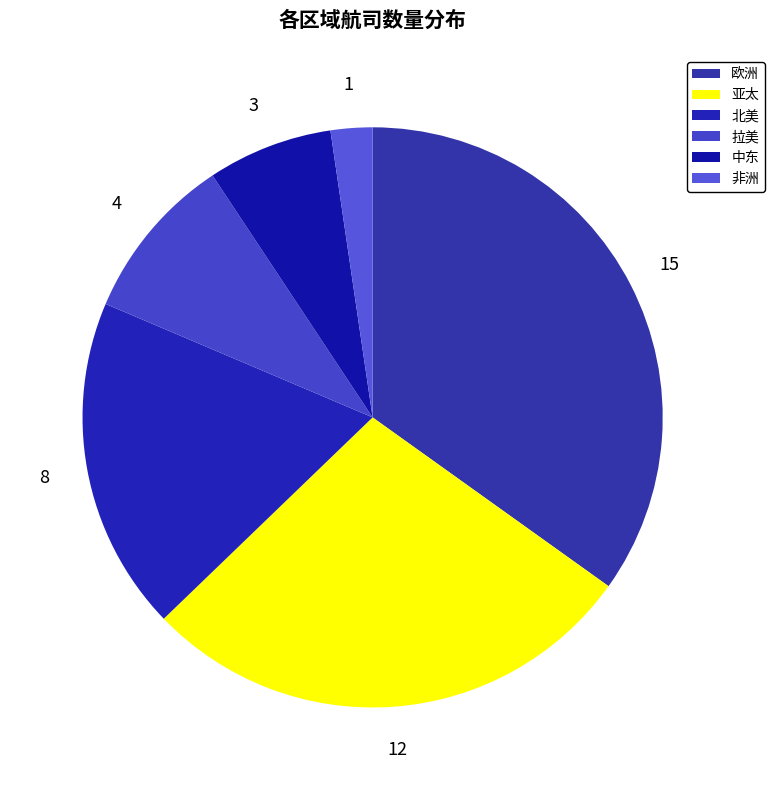

Count the number of slices in the pie.

6